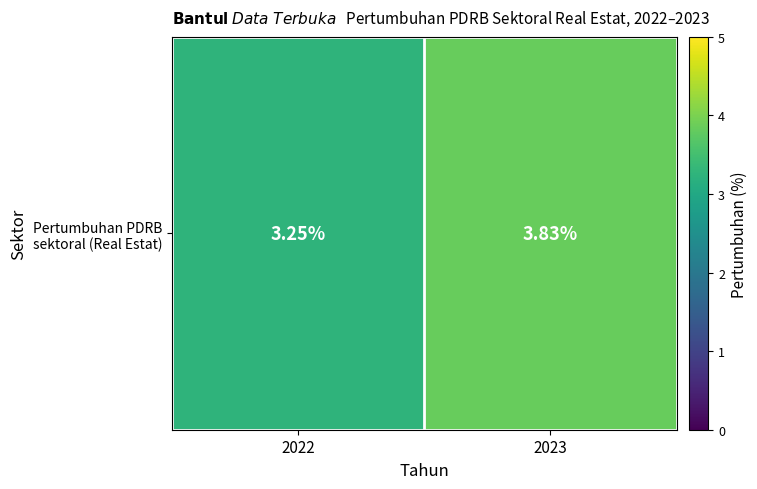

What is the average value?

3.5